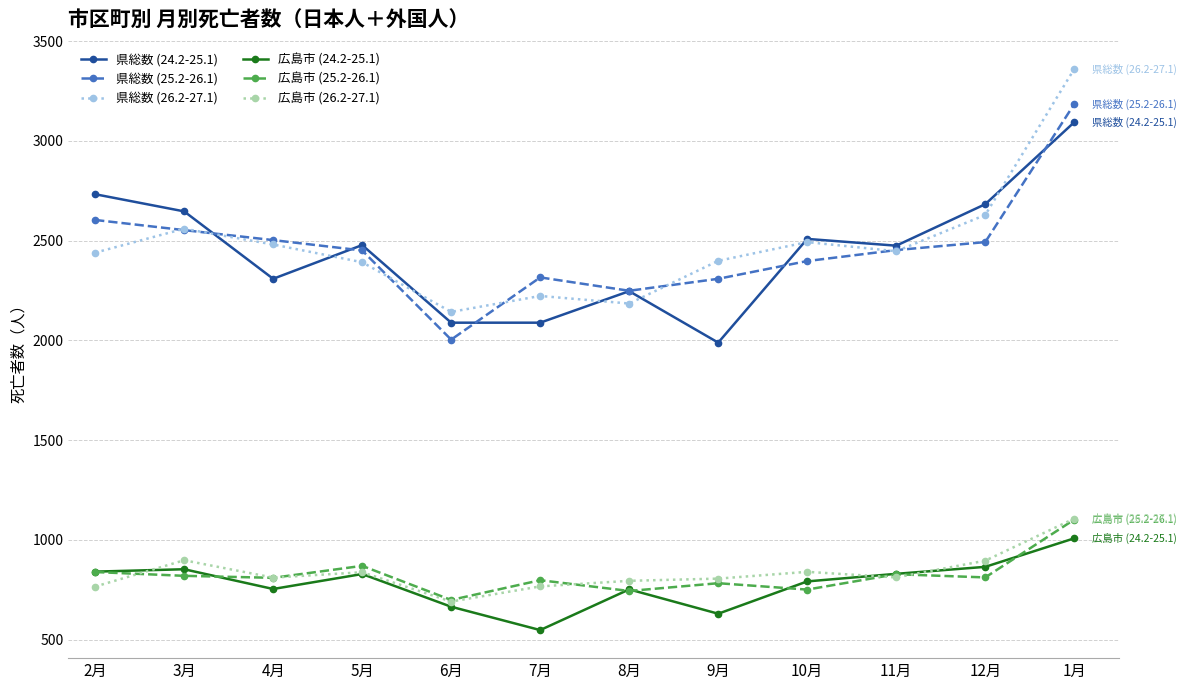

At which label does 県総数 (26.2-27.1) first exceed 2447?

3月